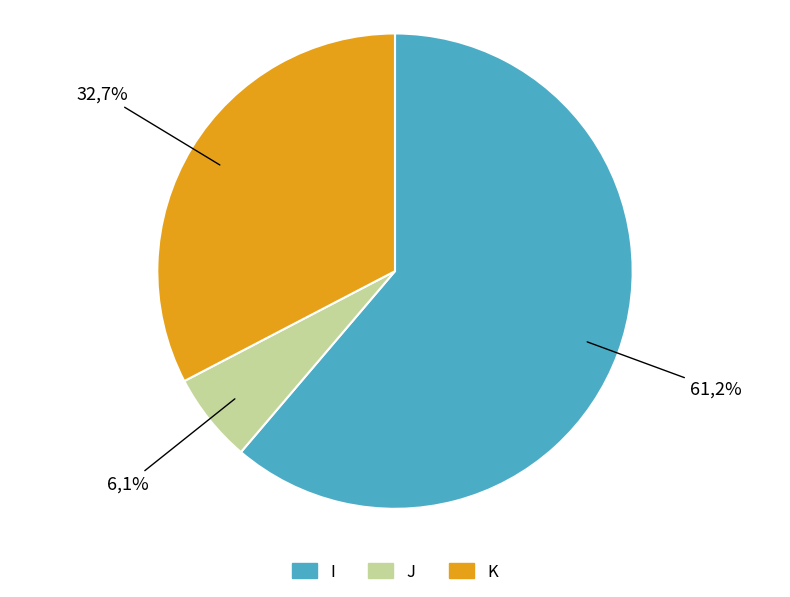

Count the number of slices in the pie.

3